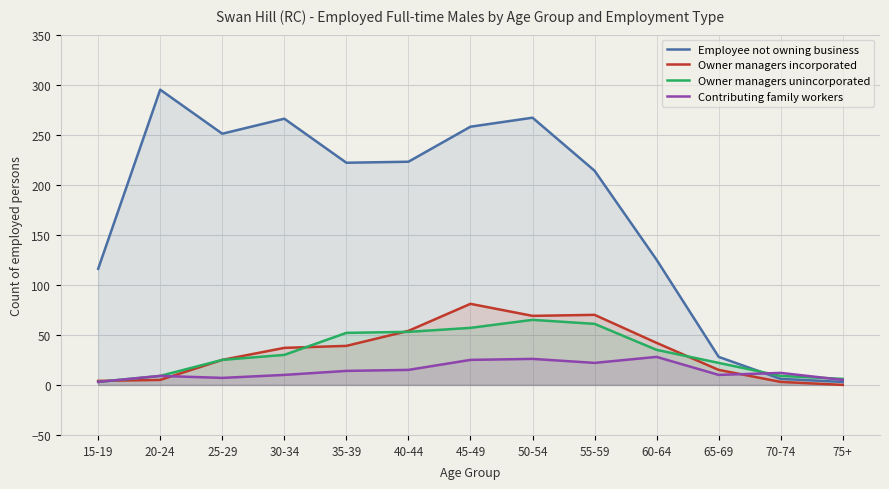

Between which two adjacent categories do Owner managers incorporated and Owner managers unincorporated first intersect?

15-19 and 20-24